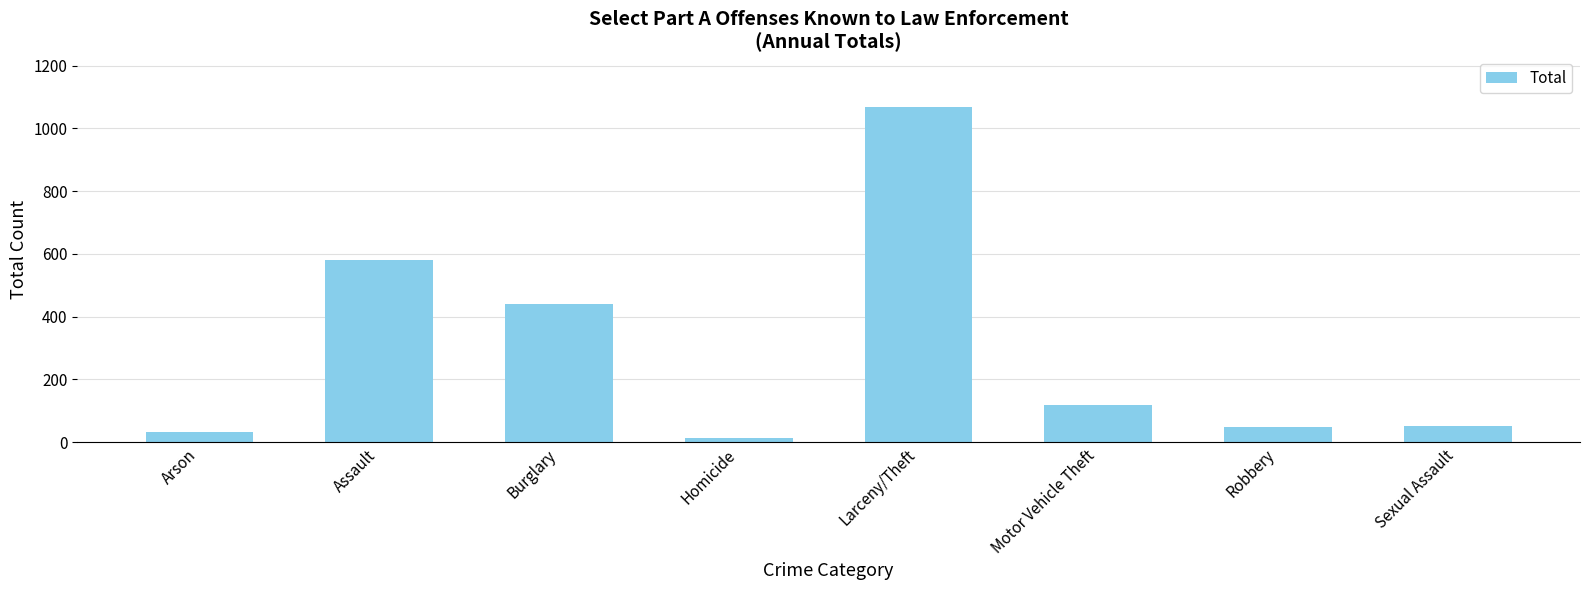

What is the average value?

294